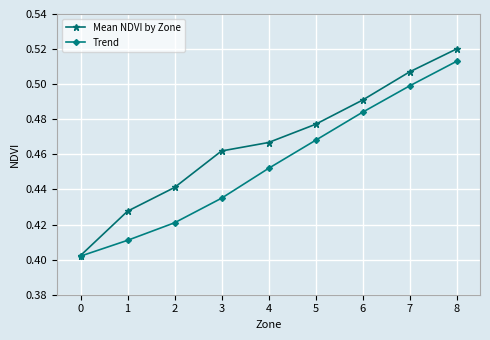

Which series has the largest total across all categories?

Mean NDVI by Zone